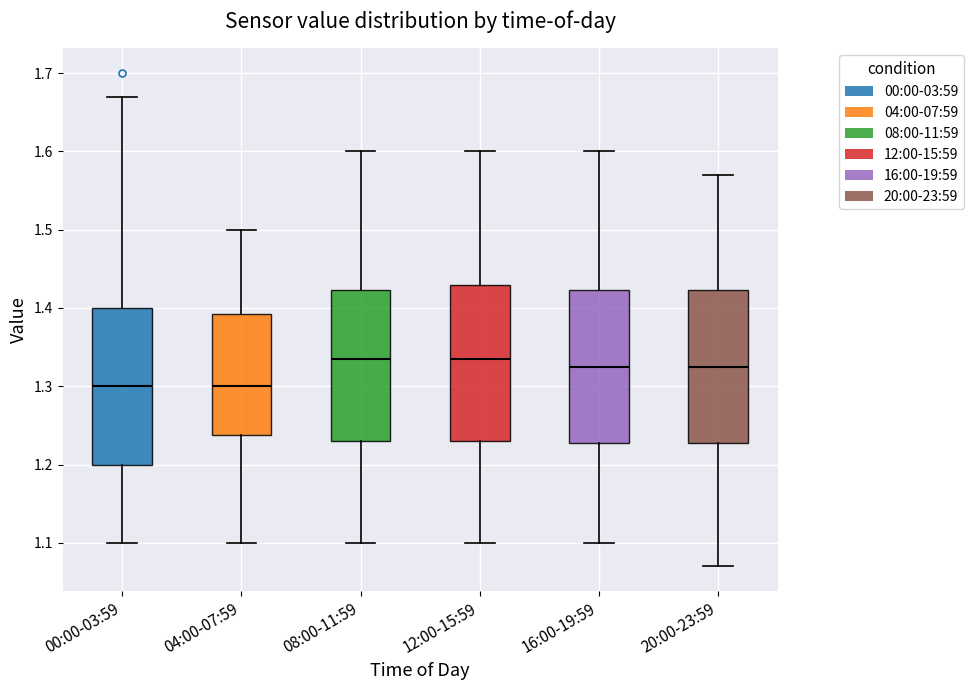

Reading left to right, transcribe this box plot: for each box, give where its median line is, the range the box spans, and where its two whiskers end, as read against the y-axis. The values are not printed on the chart, so give them approximately, as read against the axis.

00:00-03:59: median 1.30, box 1.20 to 1.40, whiskers 1.10 to 1.67
04:00-07:59: median 1.30, box 1.24 to 1.39, whiskers 1.10 to 1.50
08:00-11:59: median 1.34, box 1.23 to 1.42, whiskers 1.10 to 1.60
12:00-15:59: median 1.34, box 1.23 to 1.43, whiskers 1.10 to 1.60
16:00-19:59: median 1.33, box 1.23 to 1.42, whiskers 1.10 to 1.60
20:00-23:59: median 1.33, box 1.23 to 1.42, whiskers 1.07 to 1.57